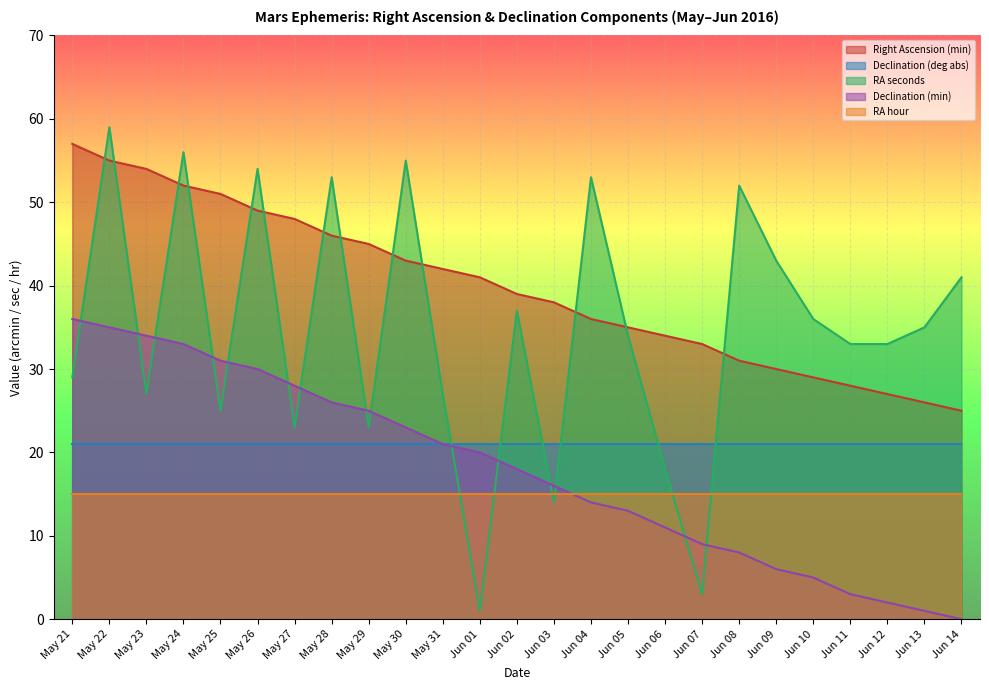

What is the label of the 12th point from the right?

Jun 03